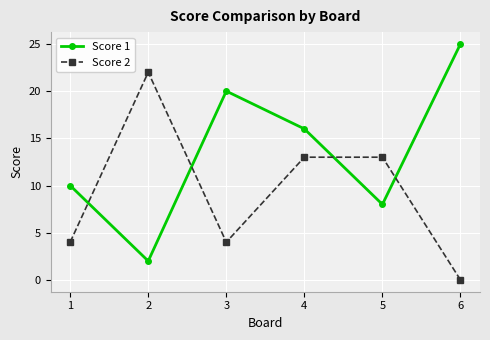

What is the value of the Score 2 point at the 2nd from the left?

22